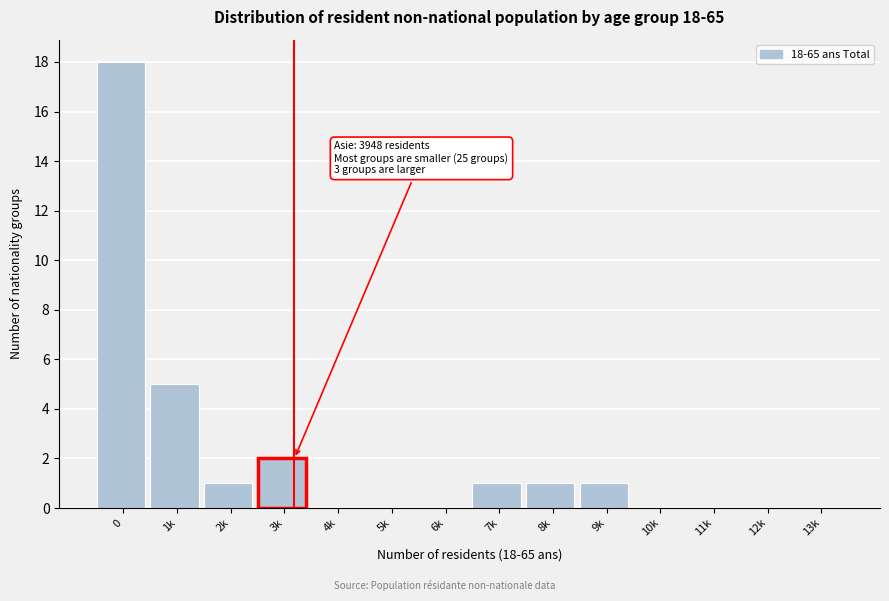

Reading left to right, what are all the values shown in this chart?

0=18	1k=5	2k=1	3k=2	4k=0	5k=0	6k=0	7k=1	8k=1	9k=1	10k=0	11k=0	12k=0	13k=0